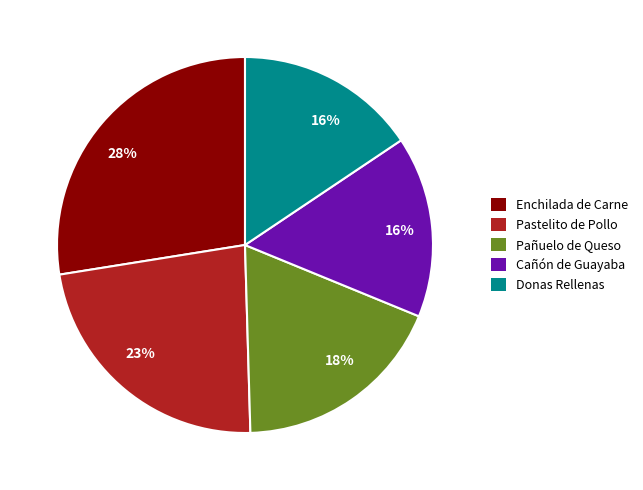

To the nearest percent, what is the average slice percentage?

20%